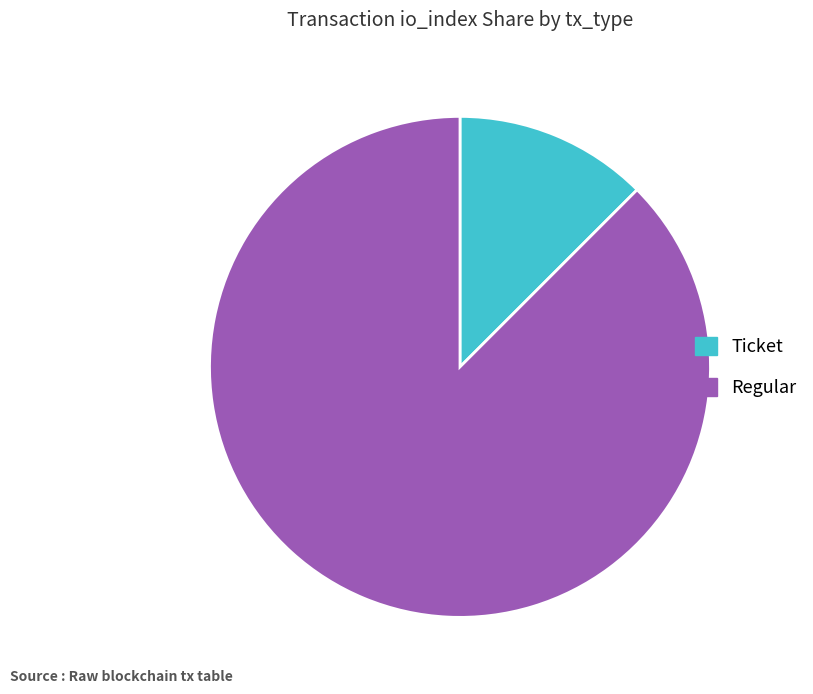

Does Regular represent more than half of the total?

Yes